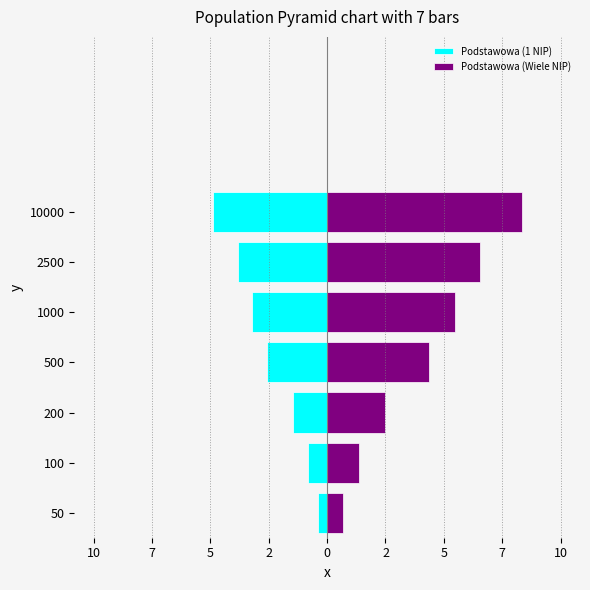

List the series in order of their peak value, highest first.

Podstawowa (Wiele NIP), Podstawowa (1 NIP)